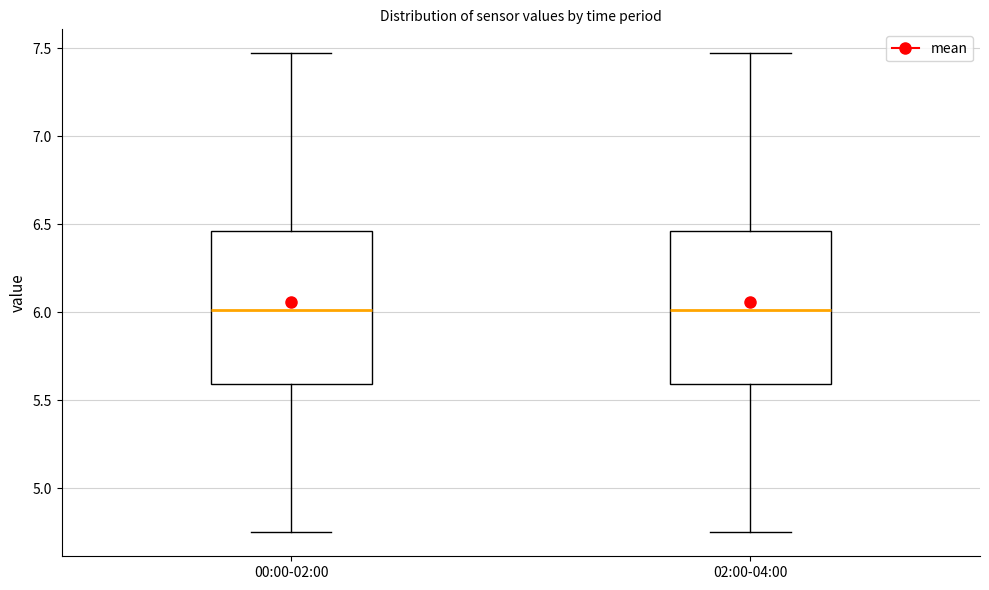

Where is the lower edge of the box for 02:00-04:00 on the y-axis? The values are not printed on the chart, so give them approximately, as read against the axis.

5.60